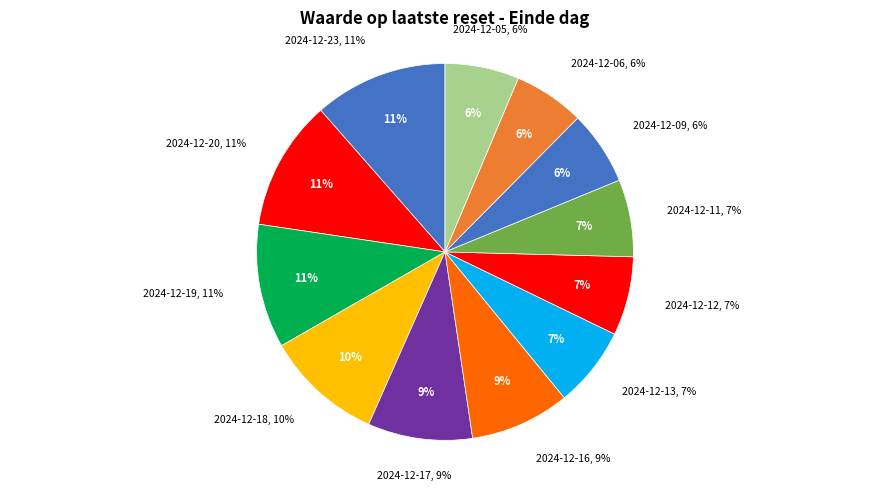

Is there any slice that represents more than half of the pie?

No